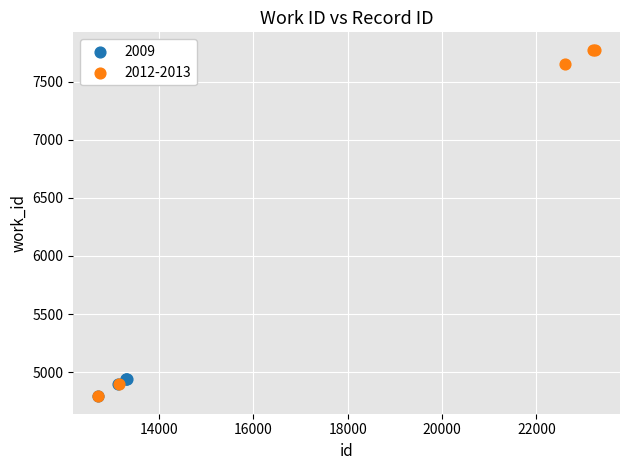

Which series reaches the maximum Y coordinate?

2012-2013